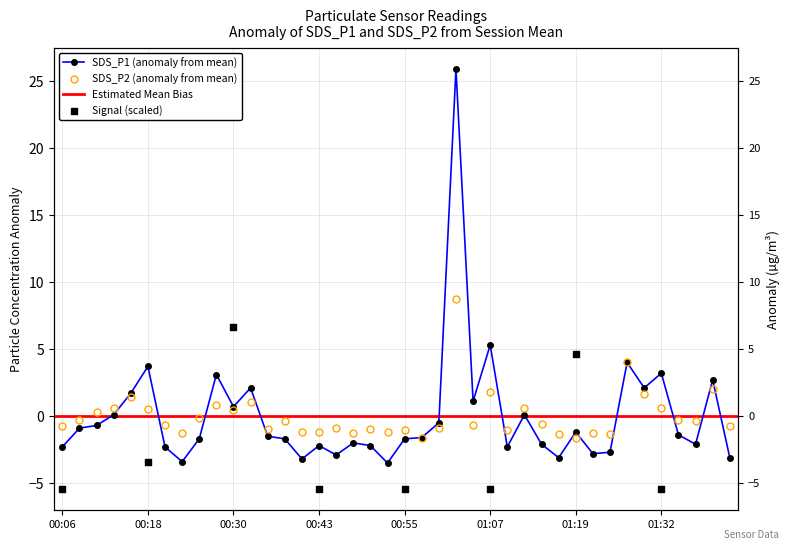

Which series reaches the minimum Y coordinate?

SDS_P1